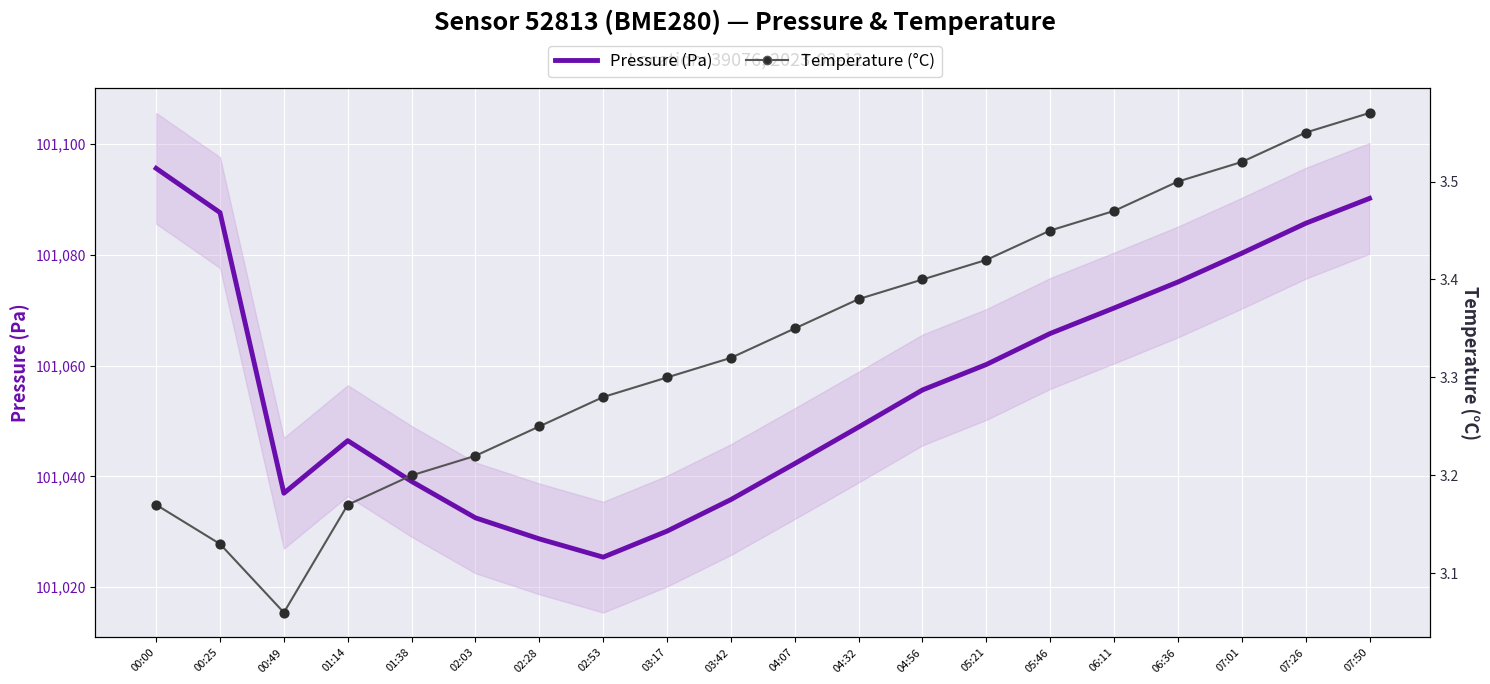

What is the total value across all series at 06:11?

101073.9